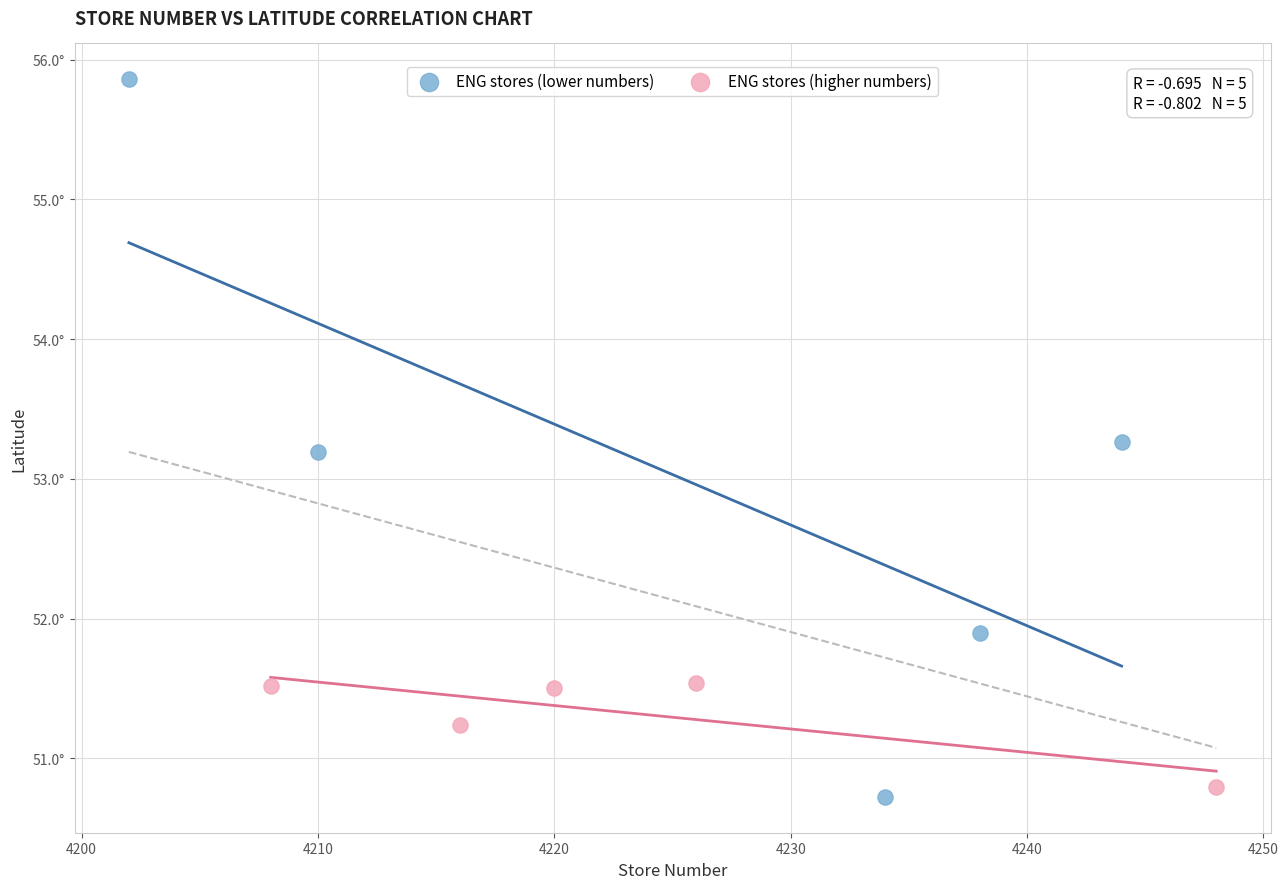

What are all the series names shown in the legend?

ENG stores (lower numbers), ENG stores (higher numbers)